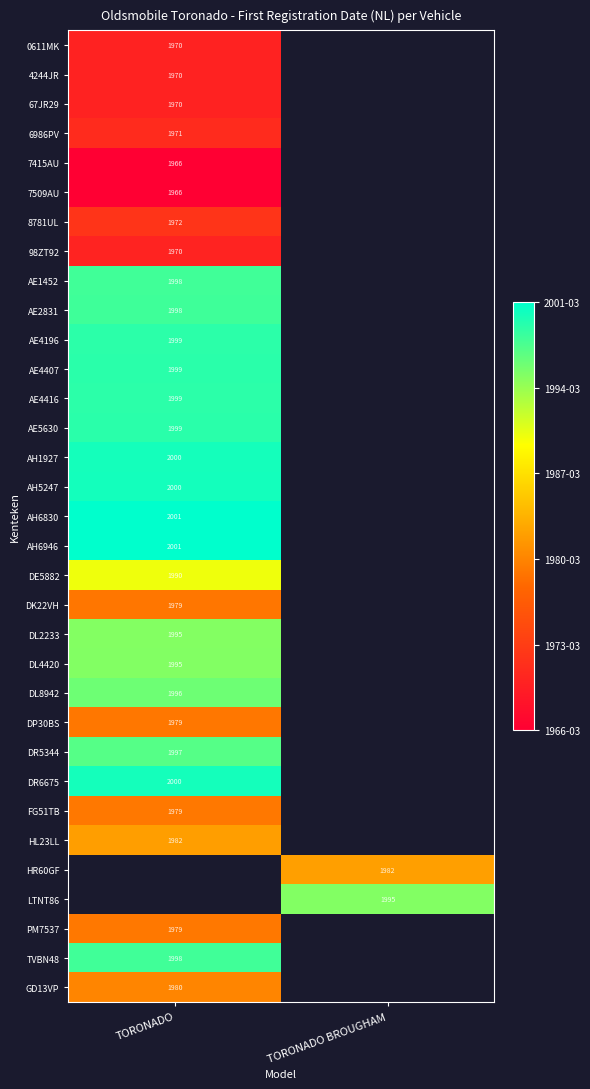

The value of AE1452 at TORONADO is 1998. True or false?

True